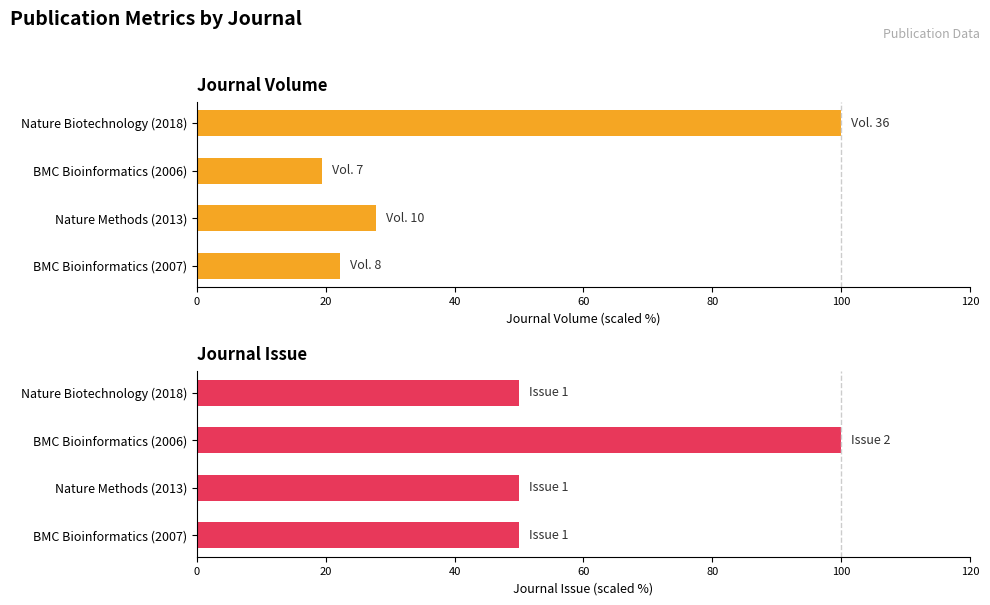

Rank the series by their maximum value, from highest to lowest.

Journal Volume, Journal Issue